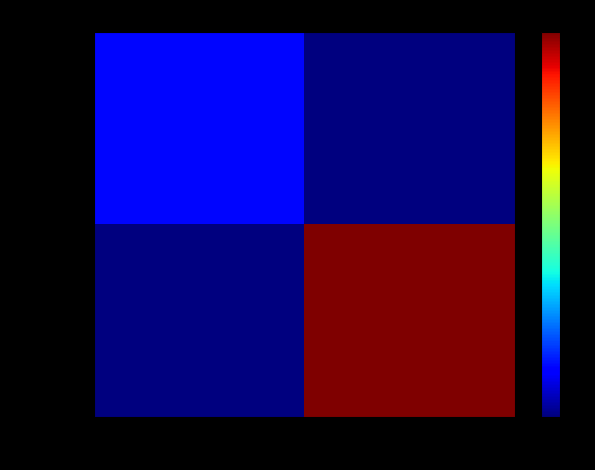

Reading right to left, what are all the values shown in this chart?

b4d6b909…: 1=0	-1=5
a6ebcf51…: 1=38	-1=0